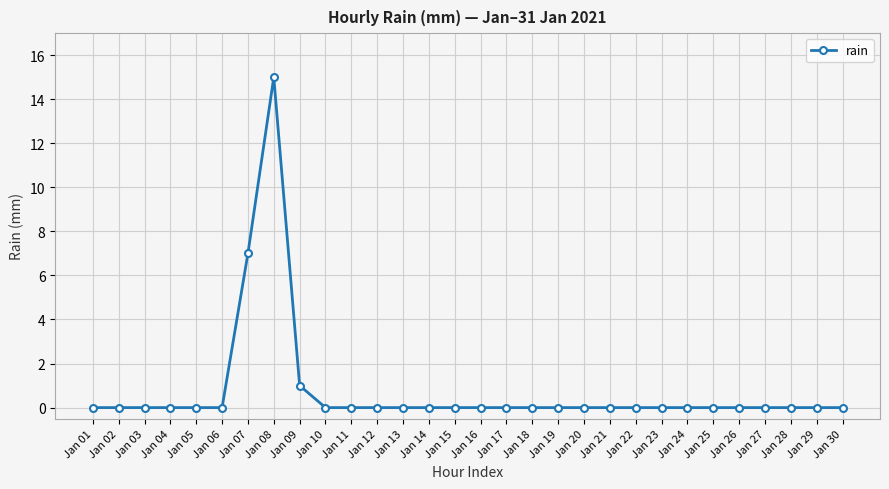

How many series are shown in this chart?

1